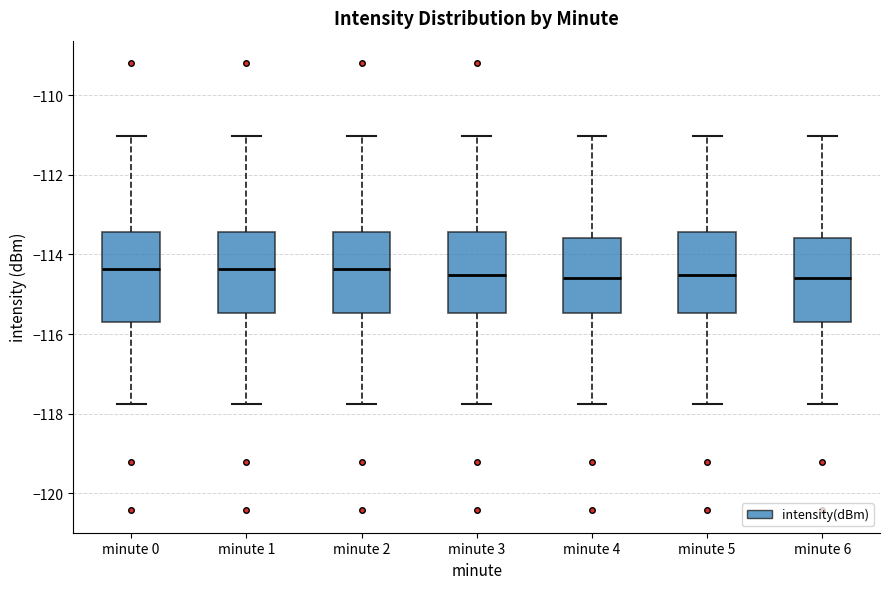

Where is the lower edge of the box for minute 1 on the y-axis? The values are not printed on the chart, so give them approximately, as read against the axis.

-115.4